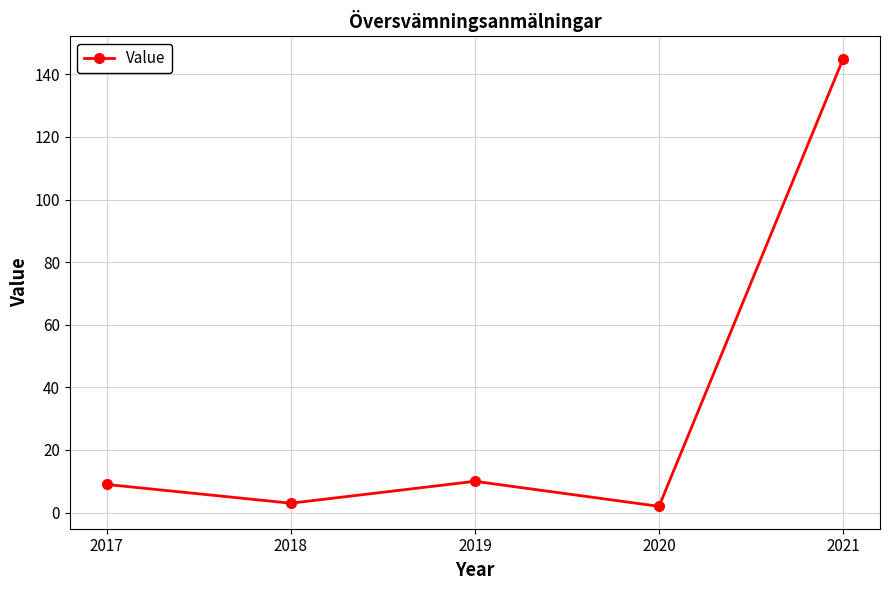

Does the chart display data point markers on the line(s)?

Yes